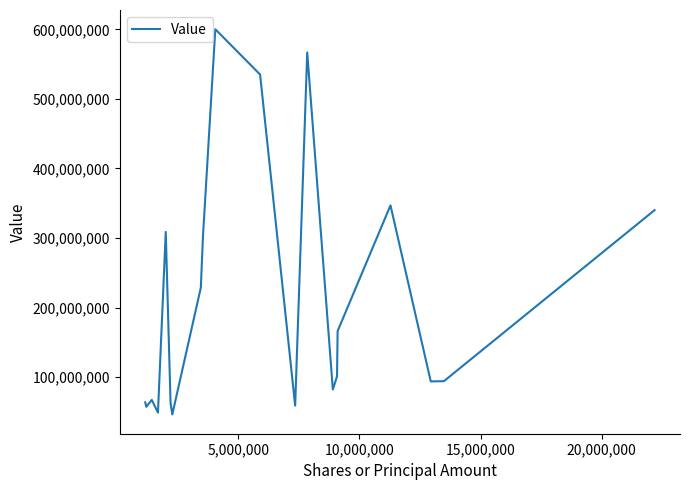

What is the smallest value displayed?

46301000